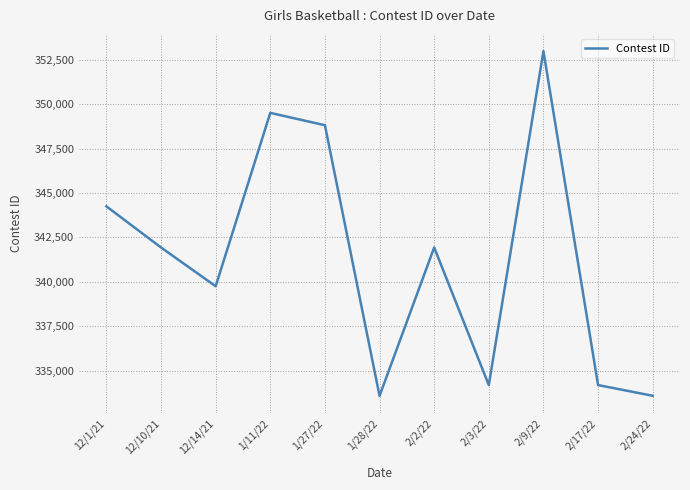

What is the ratio of the value at 2/2/22 to the value at 1/28/22?

1.0